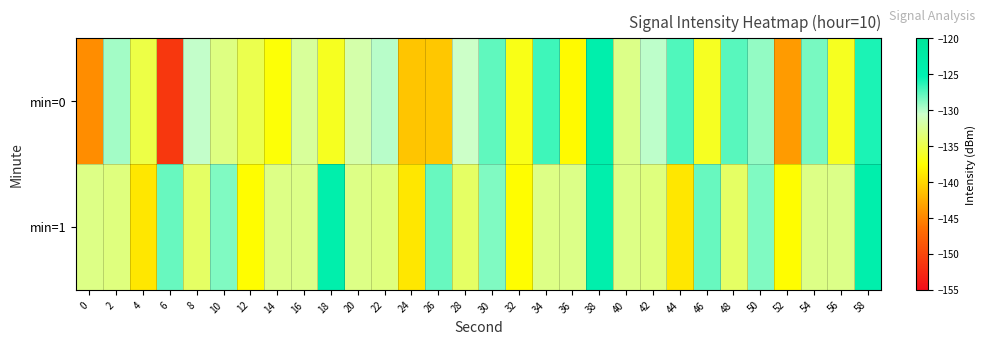

What is the difference between the highest and lowest values at 56?

3.6